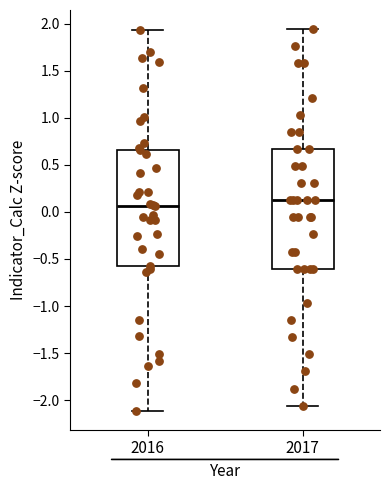

Reading left to right, read every box against the y-axis: the position of its median line, the range the box covers, and the ends of its whiskers. The values are not printed on the chart, so give them approximately, as read against the axis.

2016: median 0.05, box -0.55 to 0.65, whiskers -2.10 to 1.95
2017: median 0.10, box -0.60 to 0.65, whiskers -2.05 to 1.95